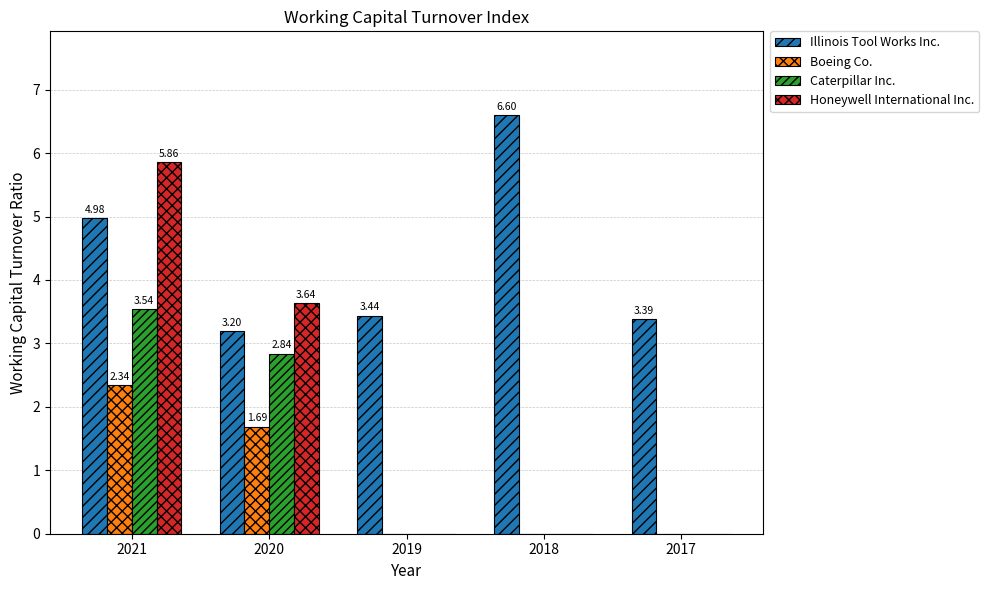

The value of Boeing Co. at 2019 is 0.0. True or false?

True